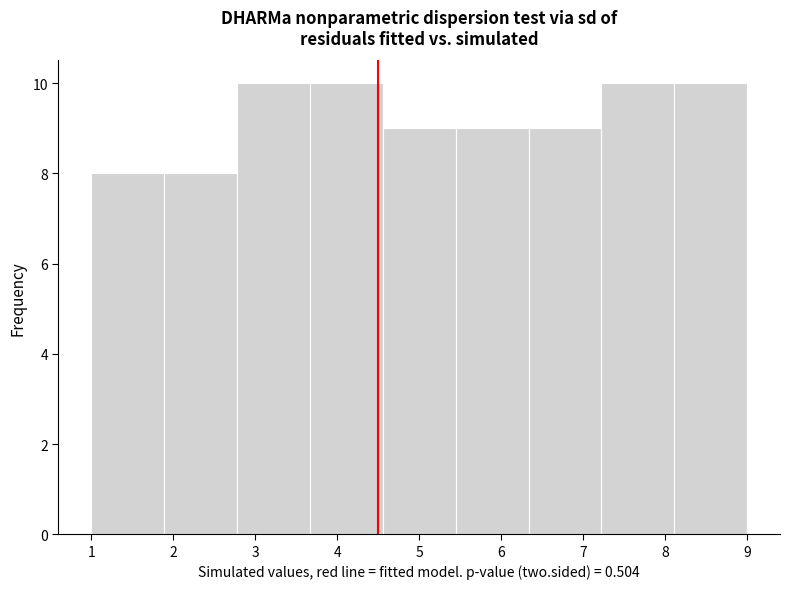

Reading left to right, transcribe this chart: for each bar, give the range it covers on the x-axis and its height. Neither the bar edges nor the heights are printed on the chart, so give them approximately, as read against the axes.

1.0 to 1.9: 8
1.9 to 2.8: 8
2.8 to 3.7: 10
3.7 to 4.6: 10
4.6 to 5.4: 9
5.4 to 6.3: 9
6.3 to 7.2: 9
7.2 to 8.1: 10
8.1 to 9.0: 10